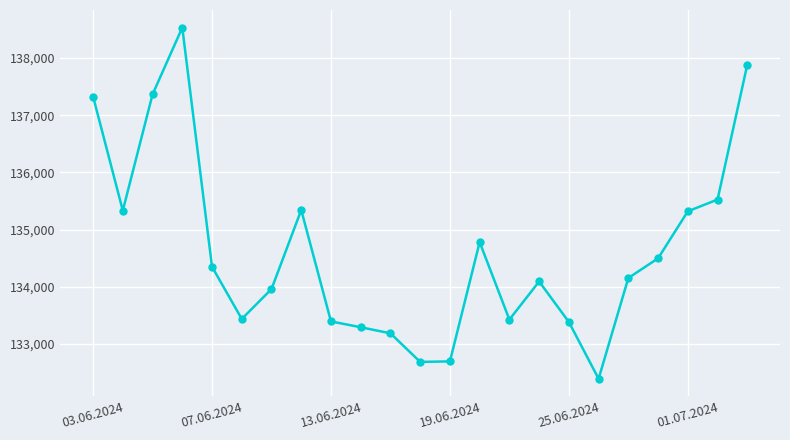

Is this an area chart (filled region under the line)?

No